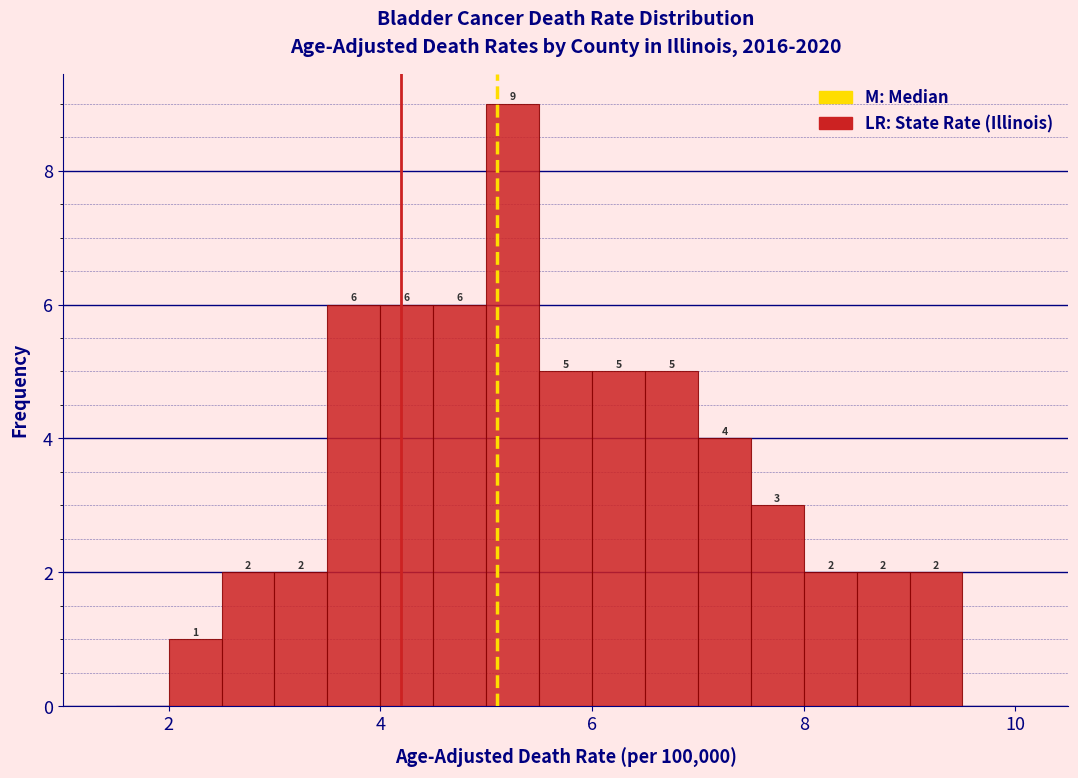

Read against the x-axis, roughly where is the centre of the tallest bar?

5.2